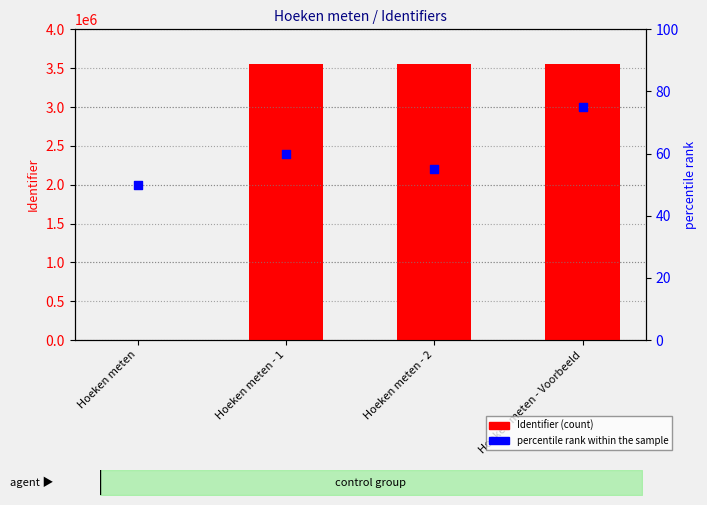

Which series has the widest spread of Y values?

Identifier (count)